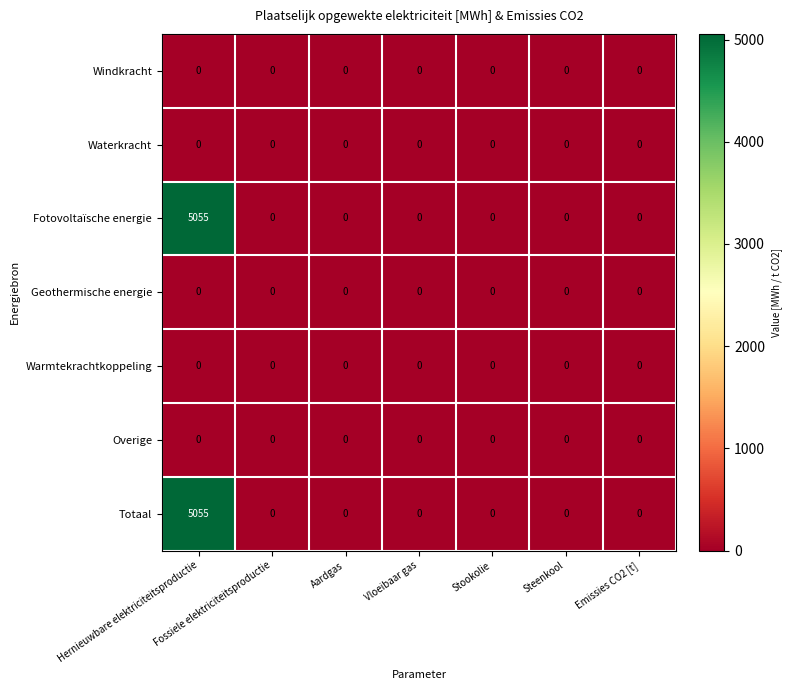

What is the maximum value shown in the chart?

5055